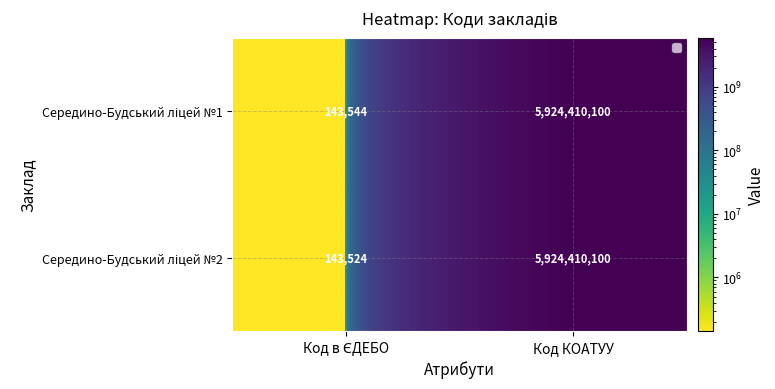

At which category is the sum across all series the highest?

Код КОАТУУ